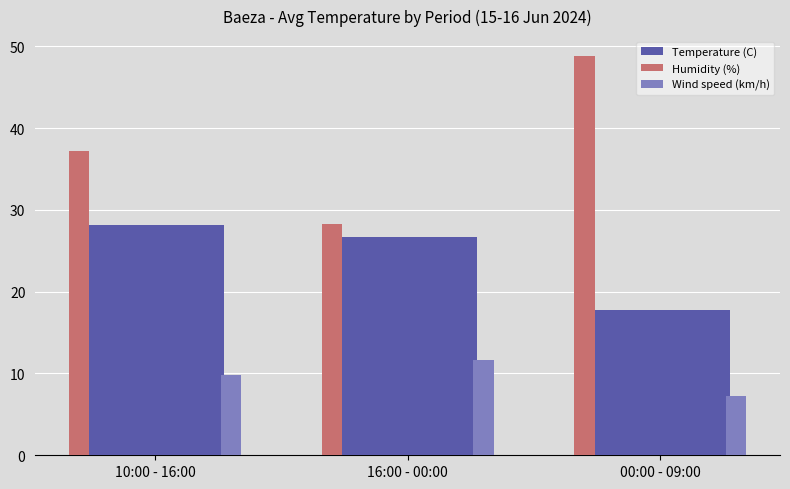

What is the sum of all Humidity (%) values?

114.3